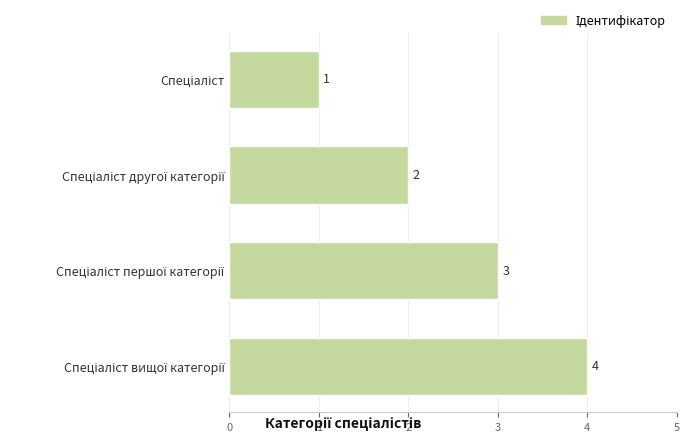

What is the greatest value displayed?

4